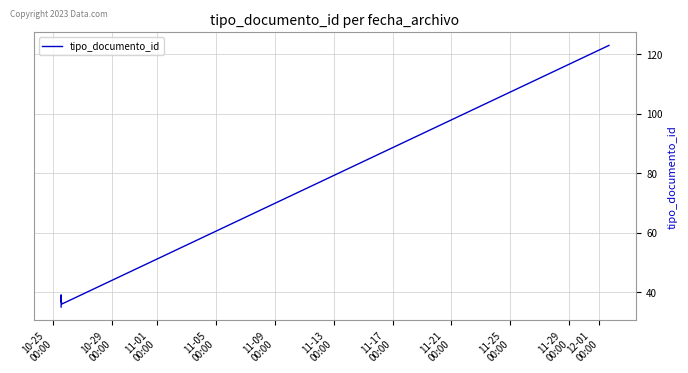

How many data points are less than 38?

3